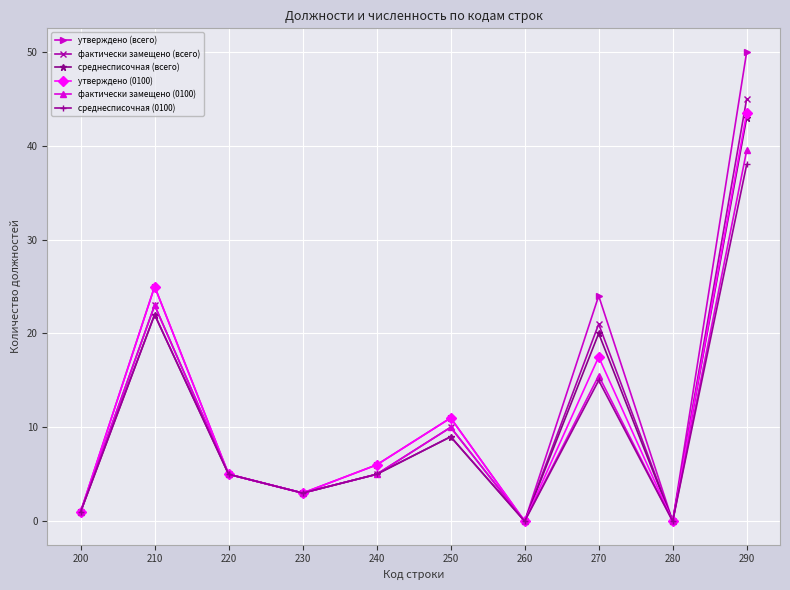

Where is the first local minimum for утверждено (0100)?

230